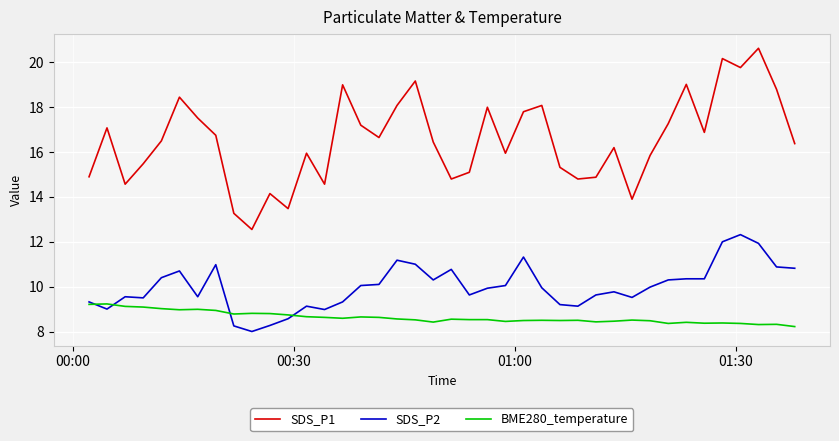

True or false: BME280_temperature and SDS_P1 intersect in this chart.

False